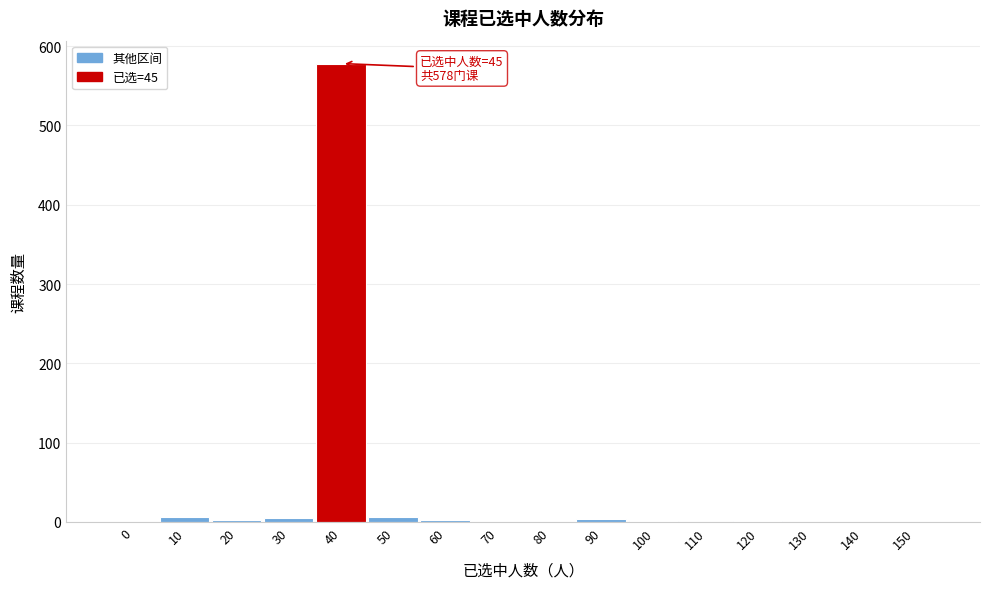

The value at 70 is -390. True or false?

False